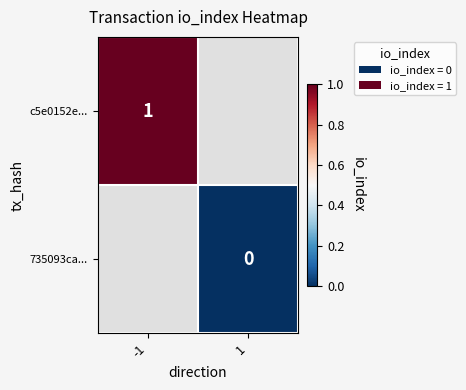

True or false: c5e0152e... has a value of 1 at -1.

True